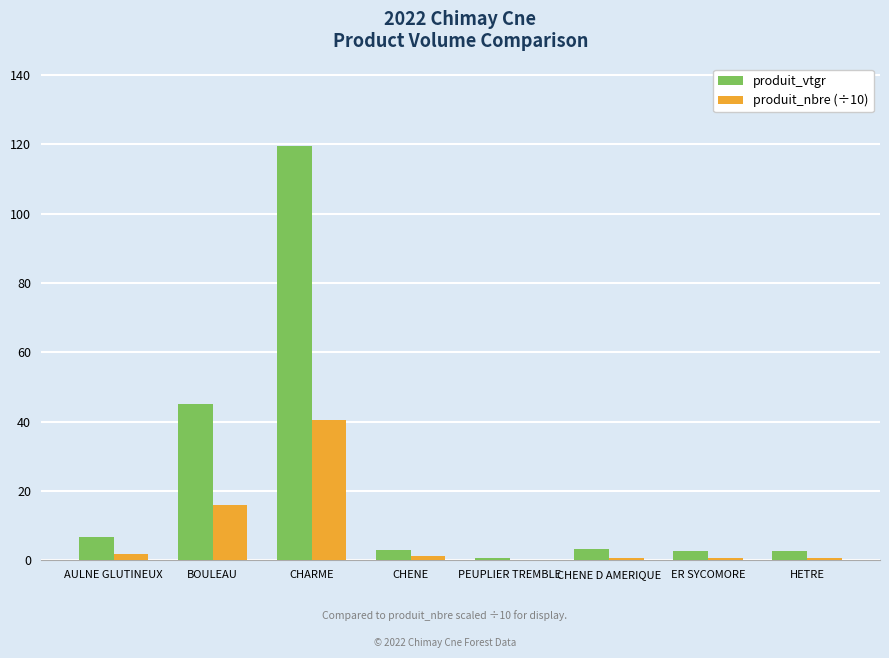

Are the bars grouped side by side (vs. stacked)?

Yes